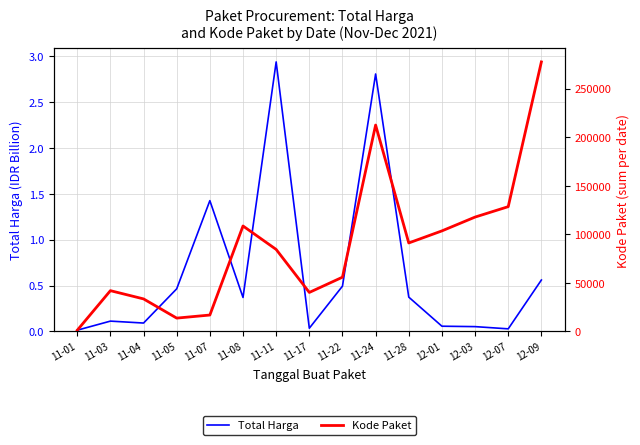

True or false: Total Harga and Kode Paket intersect in this chart.

False